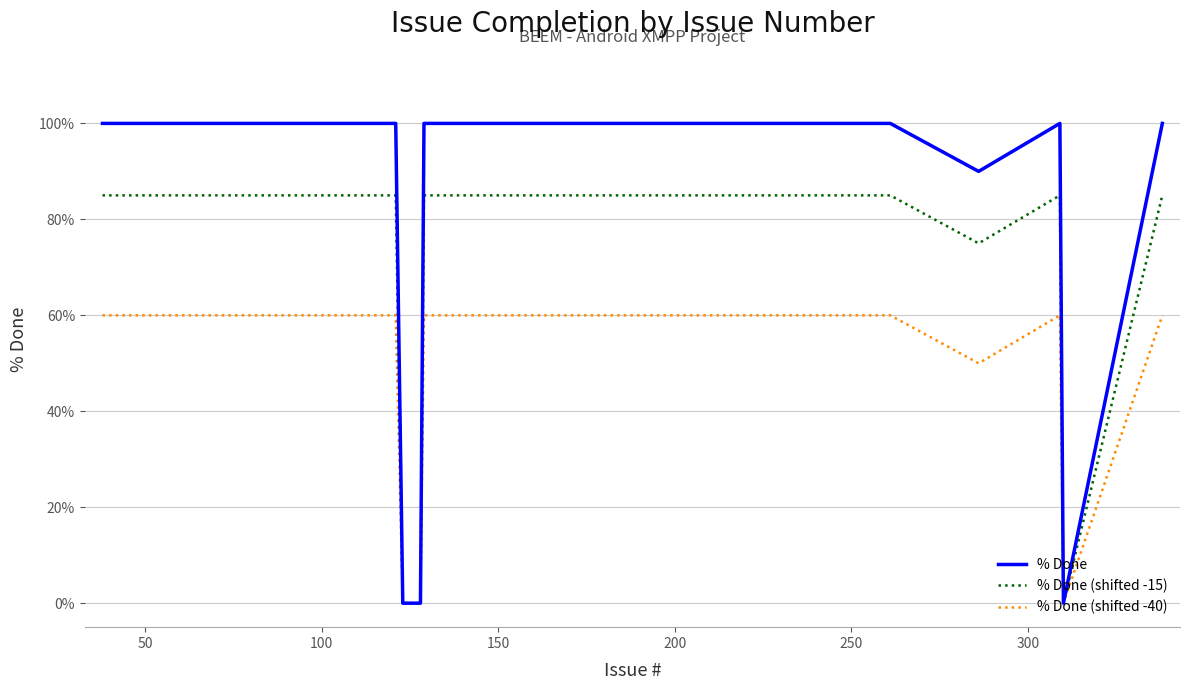

Which series has the largest range (max minus min)?

% Done